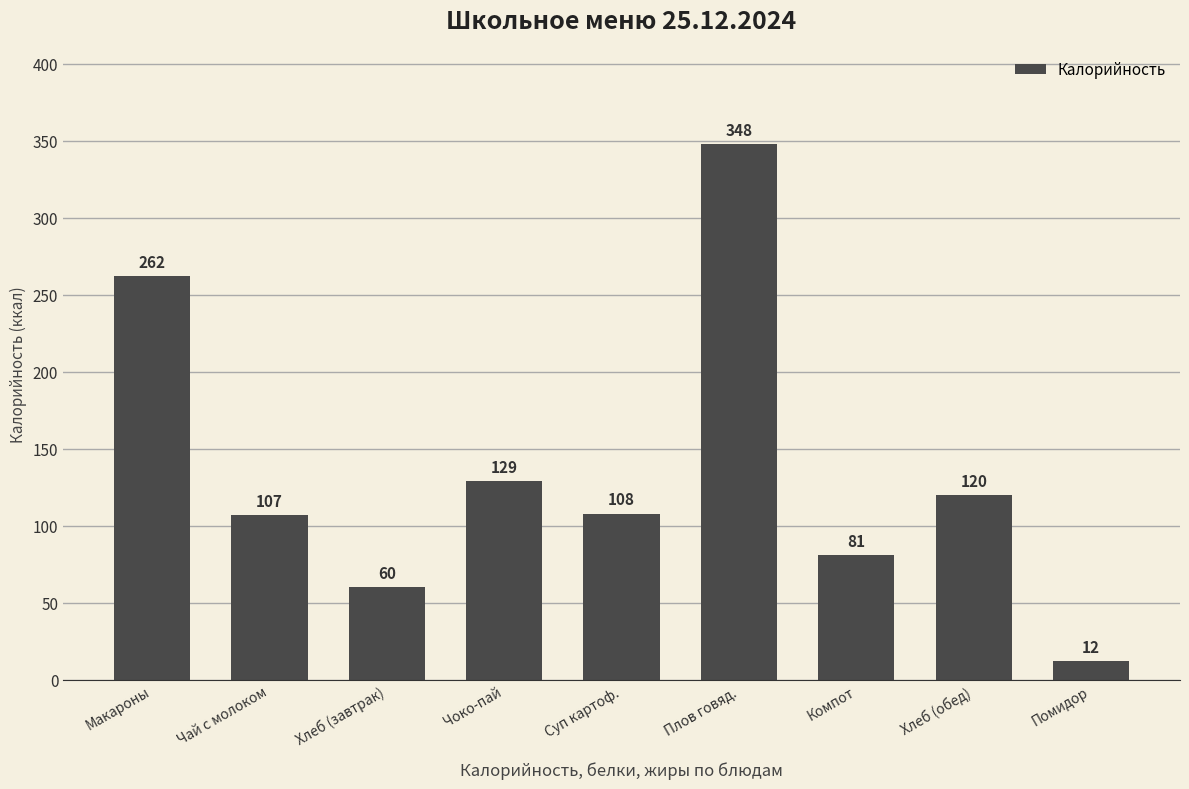

The chart shows a value of 33 at Чай с молоком. True or false?

False